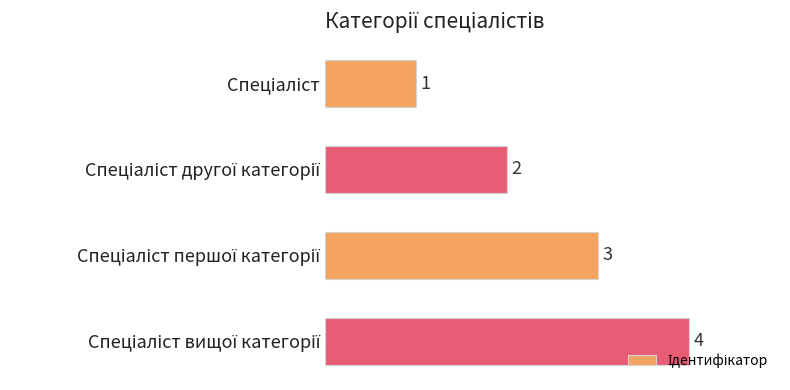

Count the values in the range 2 to 4.

3